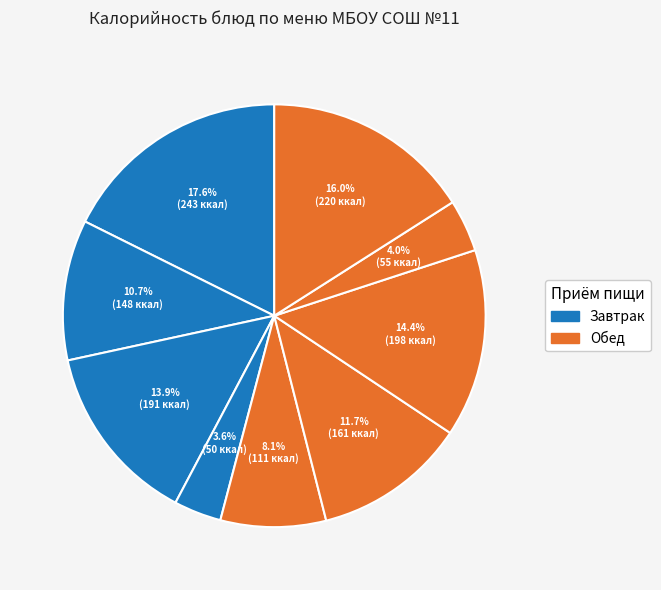

Rank the categories by value from lowest to highest.

яблоко, чай с лимоном, щи из свежей капусты, компот из изюма и кураги, бифштекс рубленный, ватрушка с творогом, макронные изделия отварные, батон, каша овсянная Геркулес